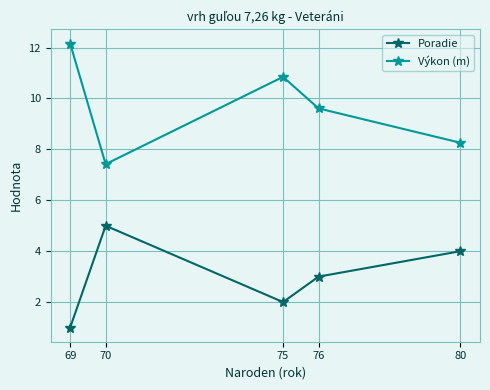

Which series has the widest spread of values?

Výkon (m)